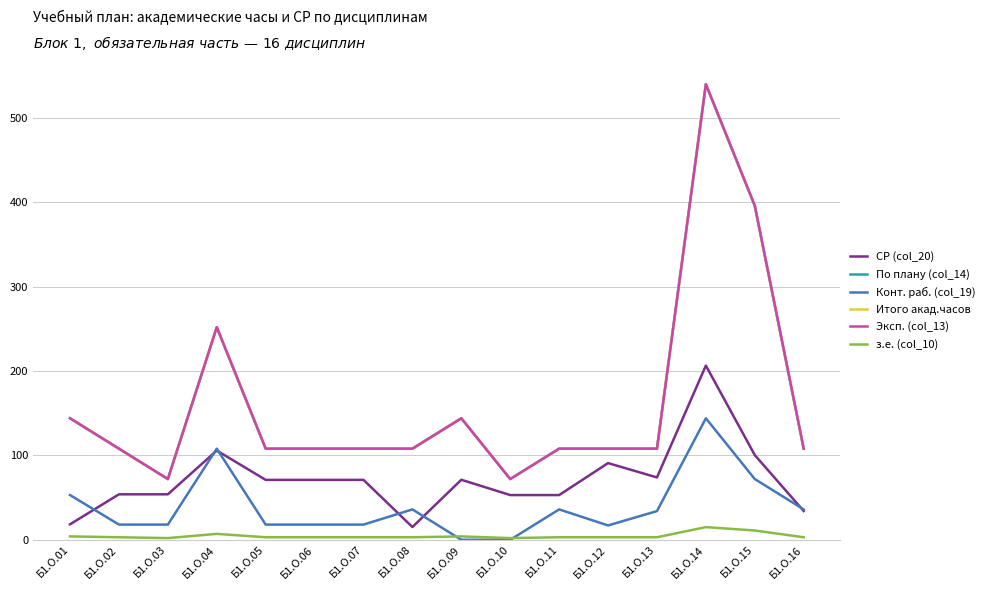

What is the difference between the maximum and minimum values in the Итого акад.часов series?

468.0